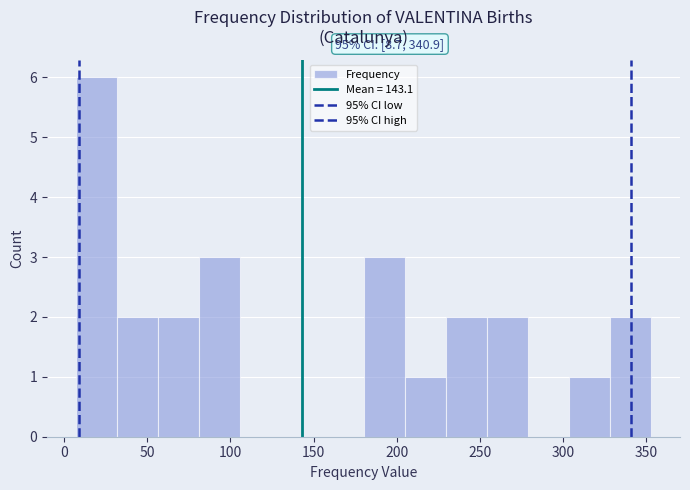

Which range on the x-axis has the tallest bar?

5 to 30